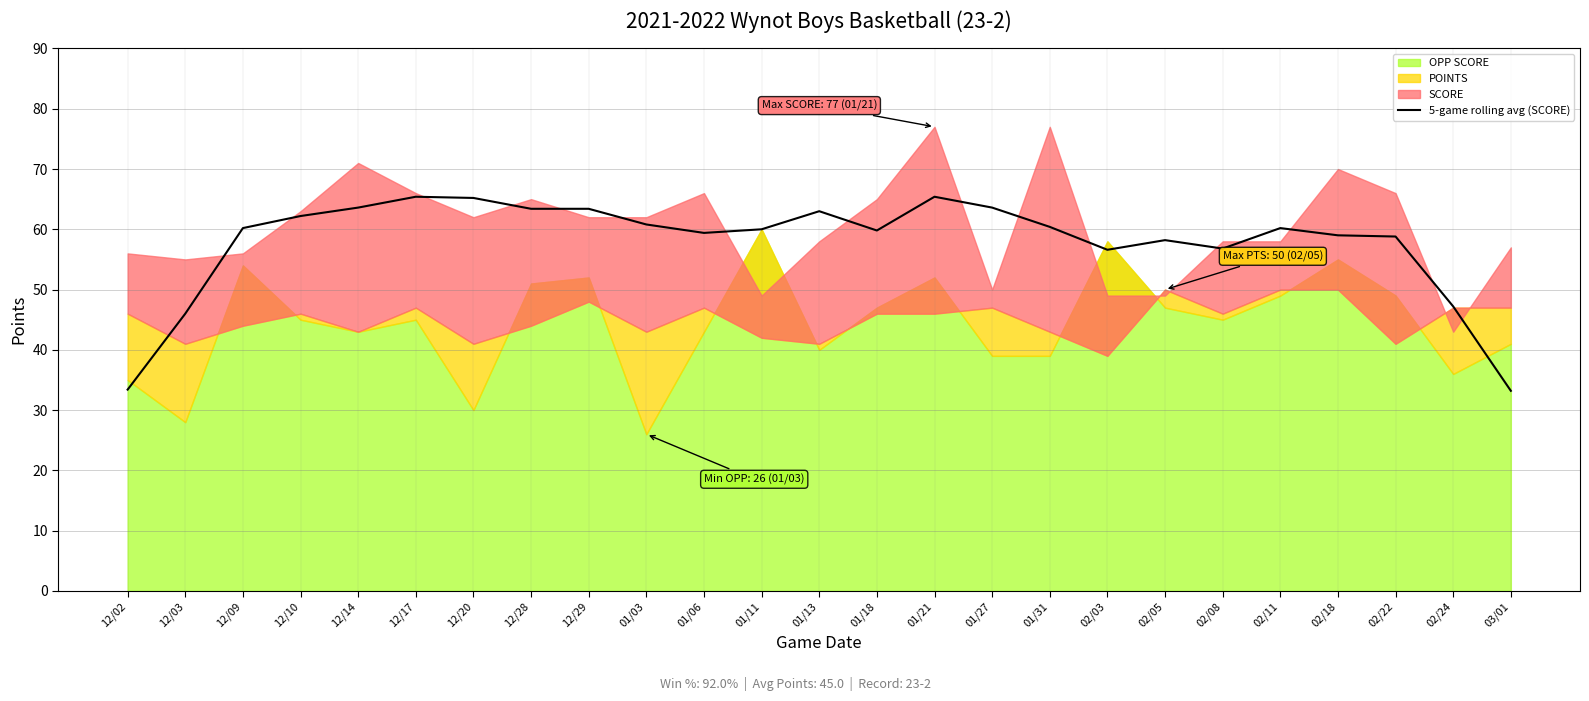

What is the maximum value for 5-game rolling avg (SCORE)?

65.4